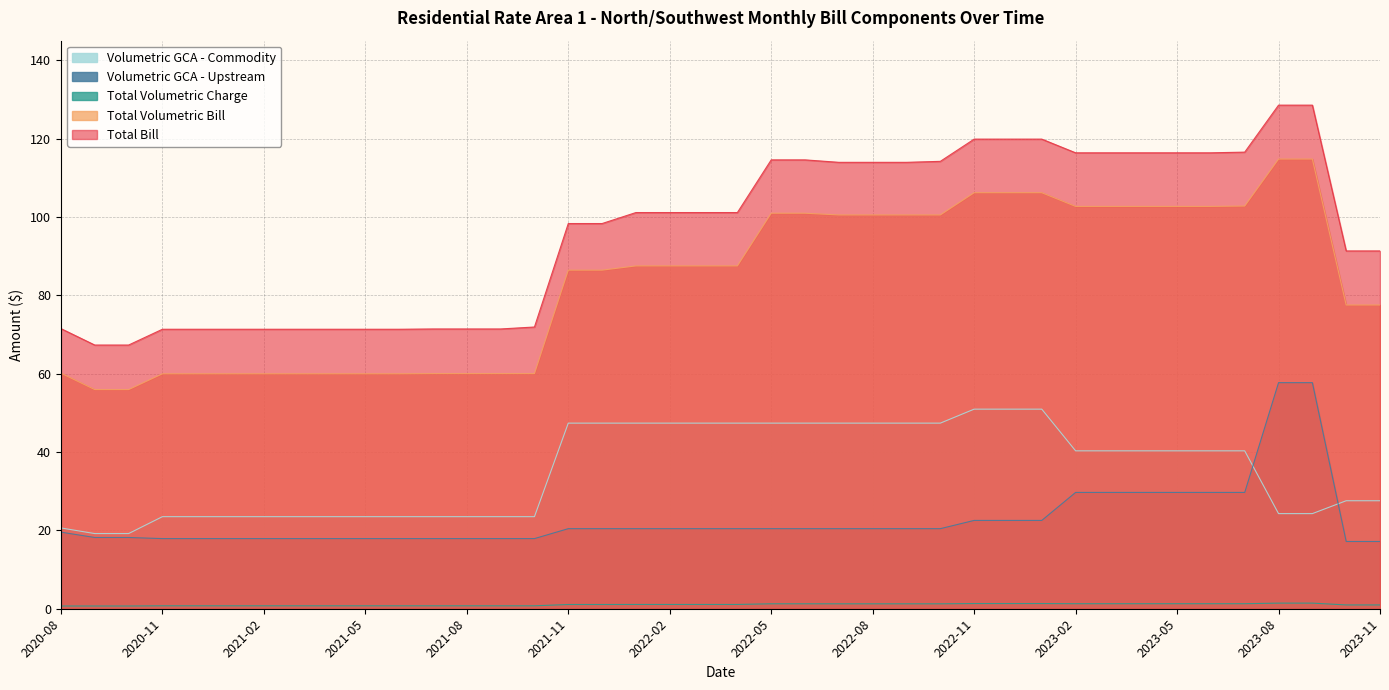

At which label does Volumetric GCA - Commodity first exceed 40?

2021-11